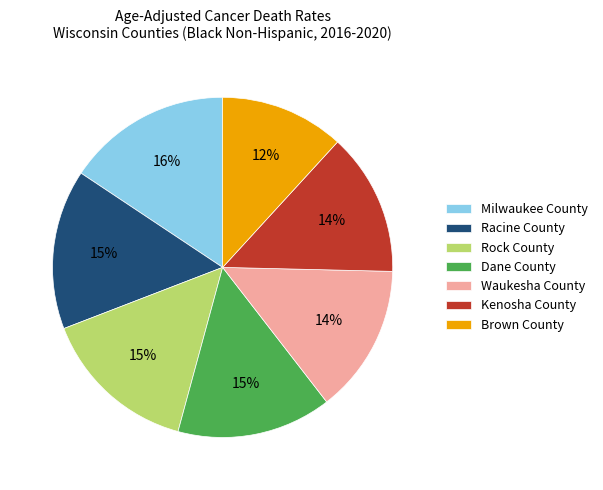

Which has a higher value, Rock County or Brown County?

Rock County